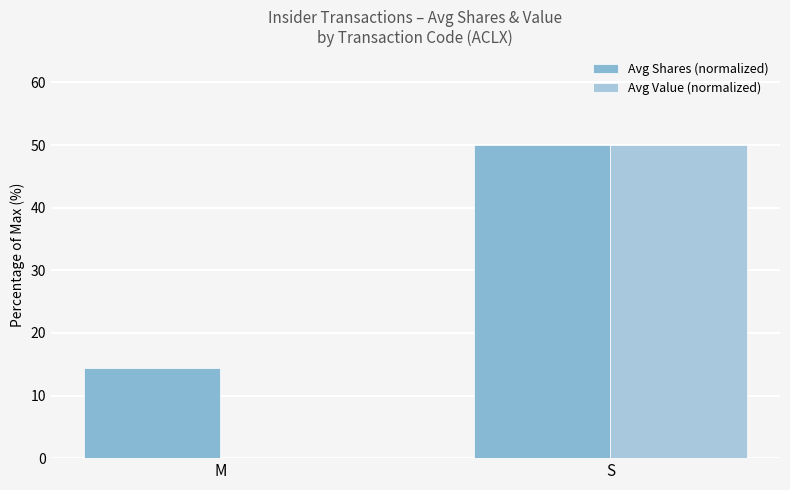

What is the difference between the Avg Shares (normalized) values at S and M?

35.6